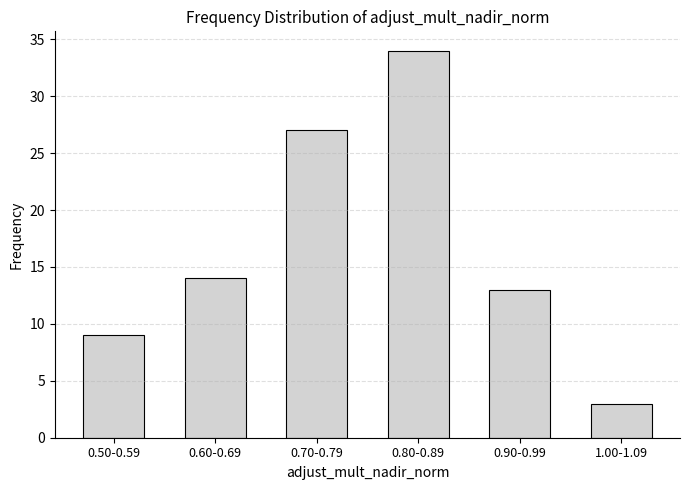

Reading right to left, list all the values displayed in this chart.

1.00-1.09=3	0.90-0.99=13	0.80-0.89=34	0.70-0.79=27	0.60-0.69=14	0.50-0.59=9